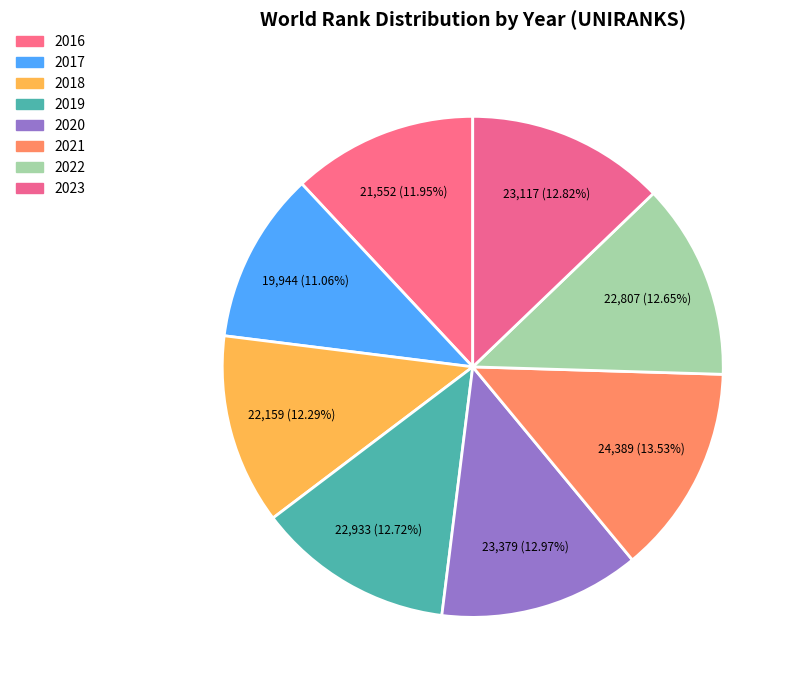

The 2016 slice represents 4% of the pie. True or false?

False